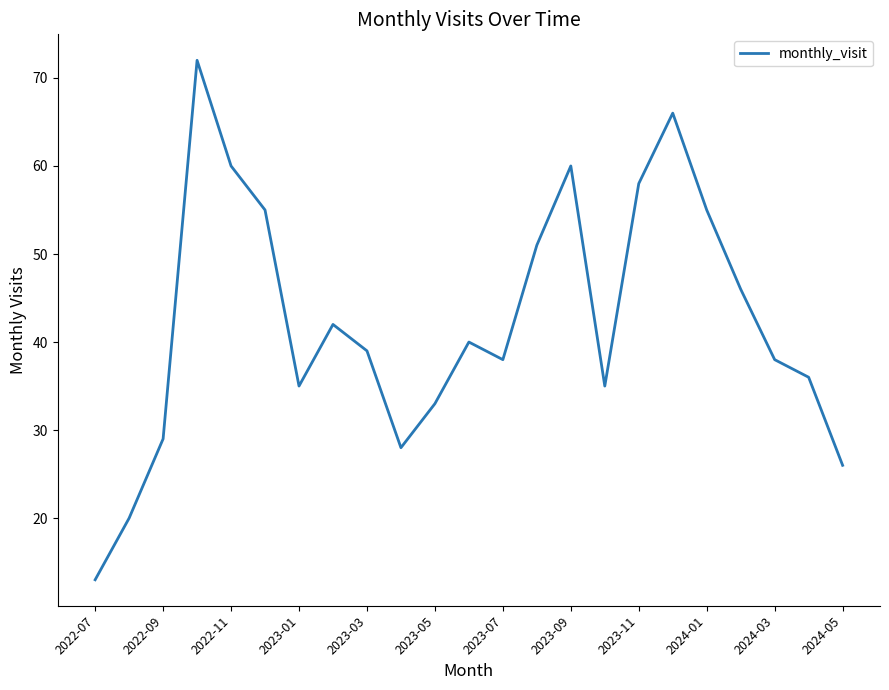

What is the greatest value displayed?

72